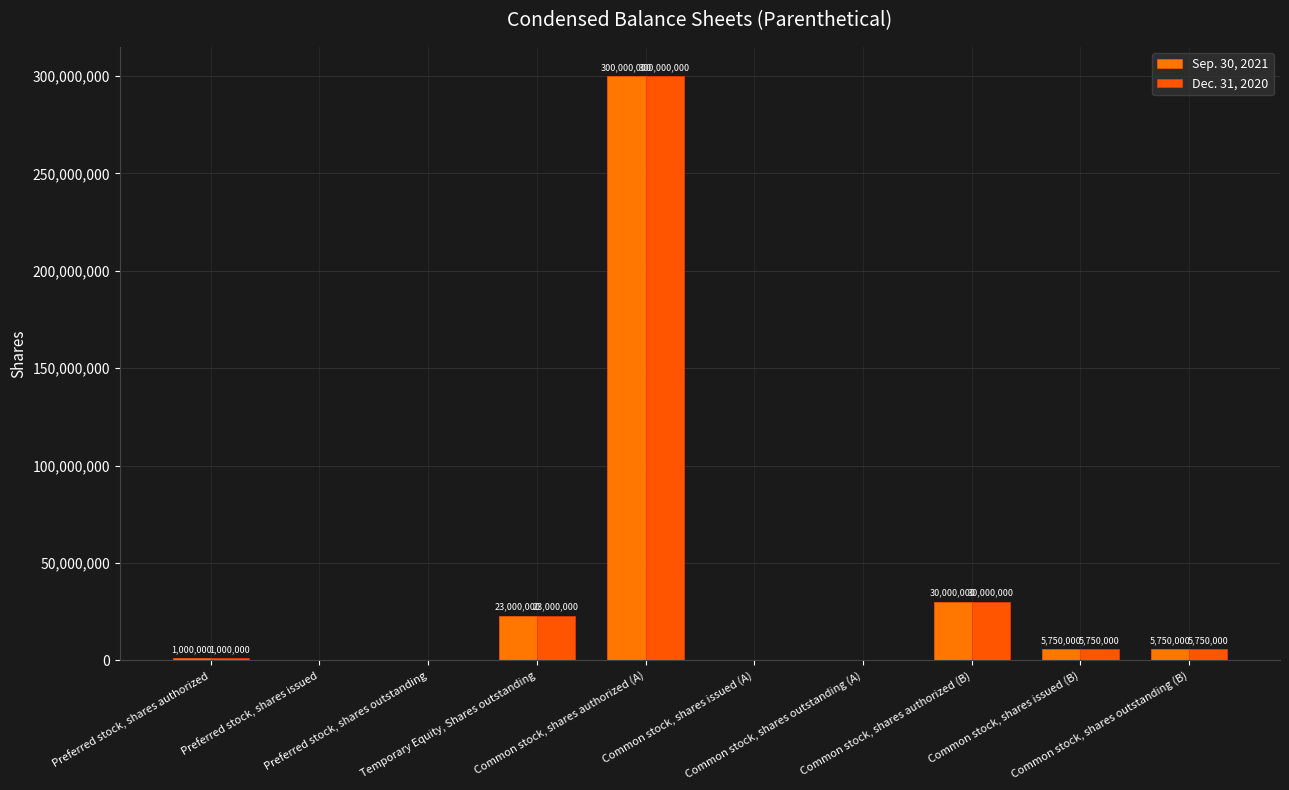

Does the chart contain stacked bars?

No